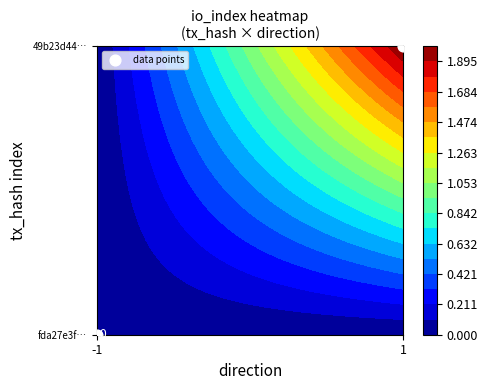

What is the difference between the values at -1 and 1?

1